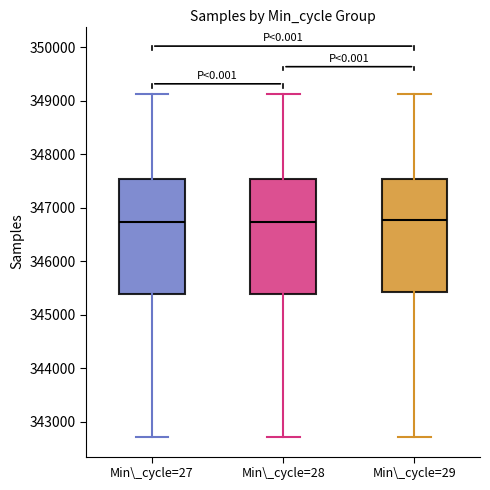

Reading left to right, read every box against the y-axis: the position of its median line, the range the box covers, and the ends of its whiskers. The values are not printed on the chart, so give them approximately, as read against the axis.

Min\_cycle=27: median 346700, box 345400 to 347500, whiskers 342700 to 349100
Min\_cycle=28: median 346700, box 345400 to 347500, whiskers 342700 to 349100
Min\_cycle=29: median 346800, box 345400 to 347500, whiskers 342700 to 349100